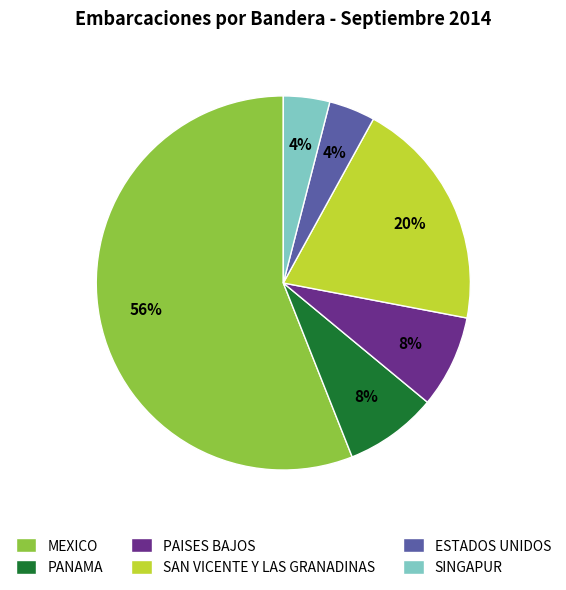

Which slice is the largest?

MEXICO